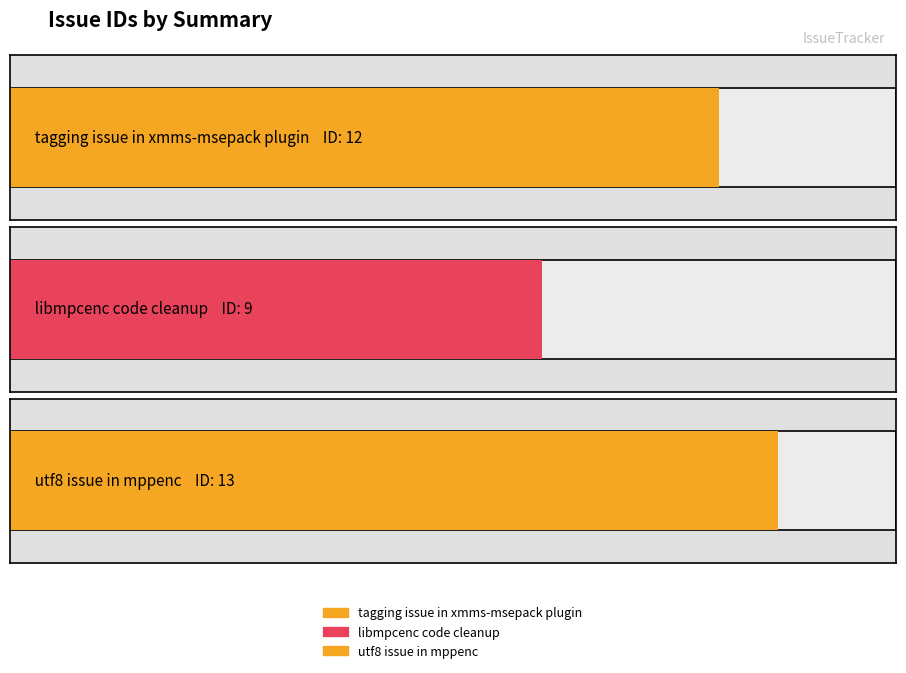

What is the change in value from tagging issue in xmms-msepack plugin to utf8 issue in mppenc?

+1